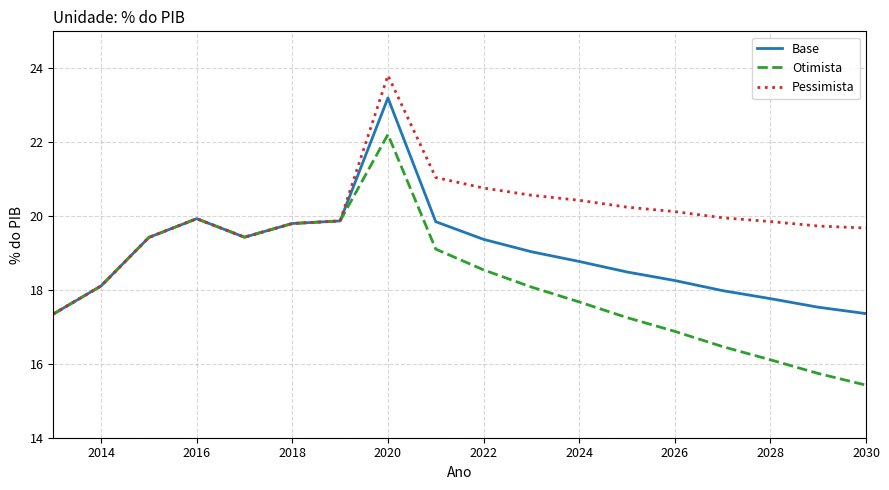

What is the highest value of the Pessimista series?

23.8